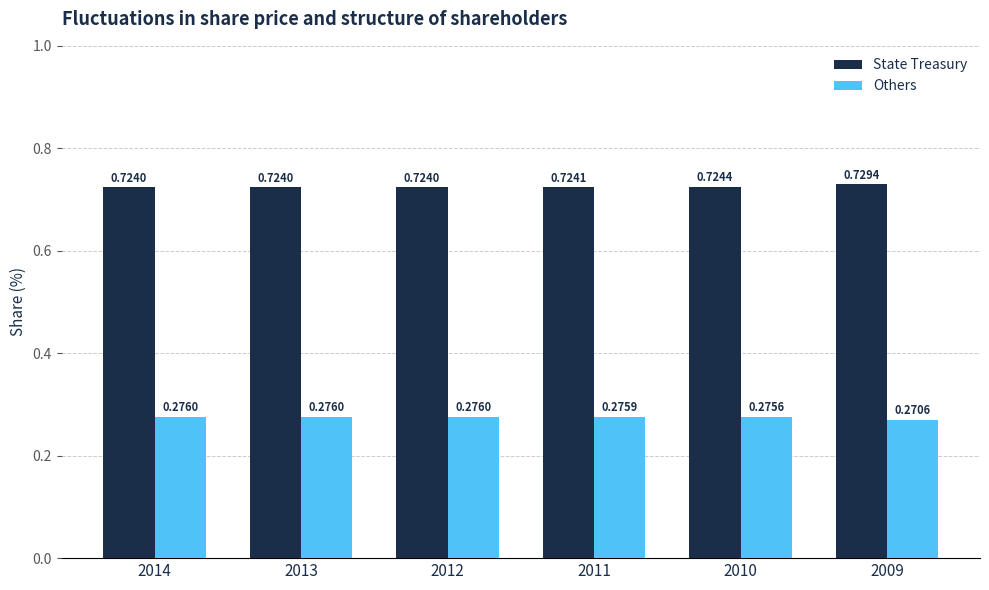

What is the difference between the highest and lowest values at 2010?

0.4